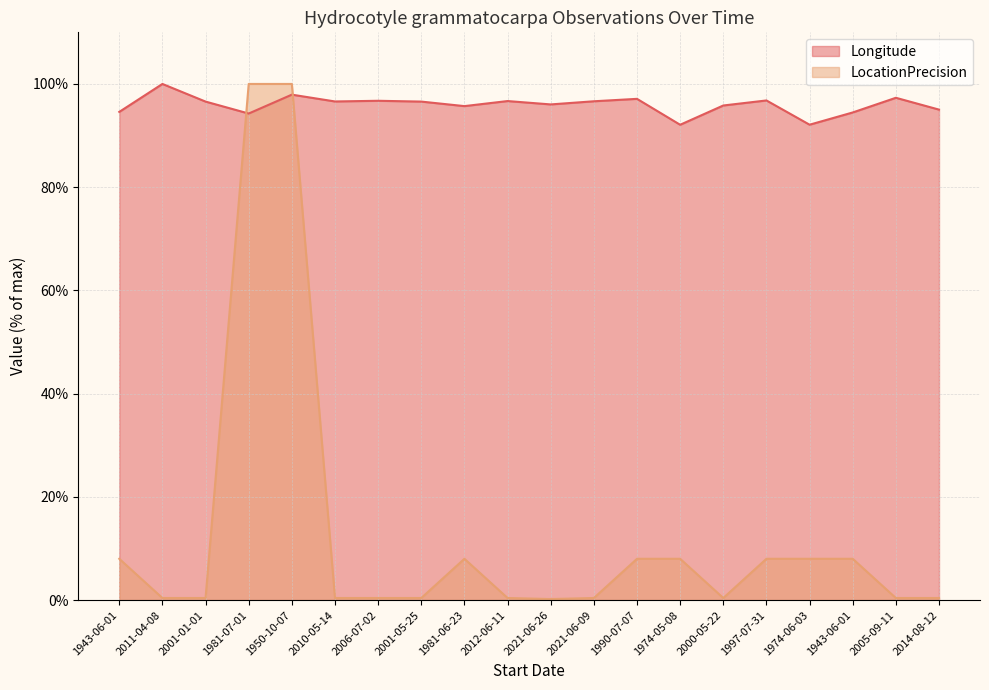

Which series has the widest spread of values?

LocationPrecision